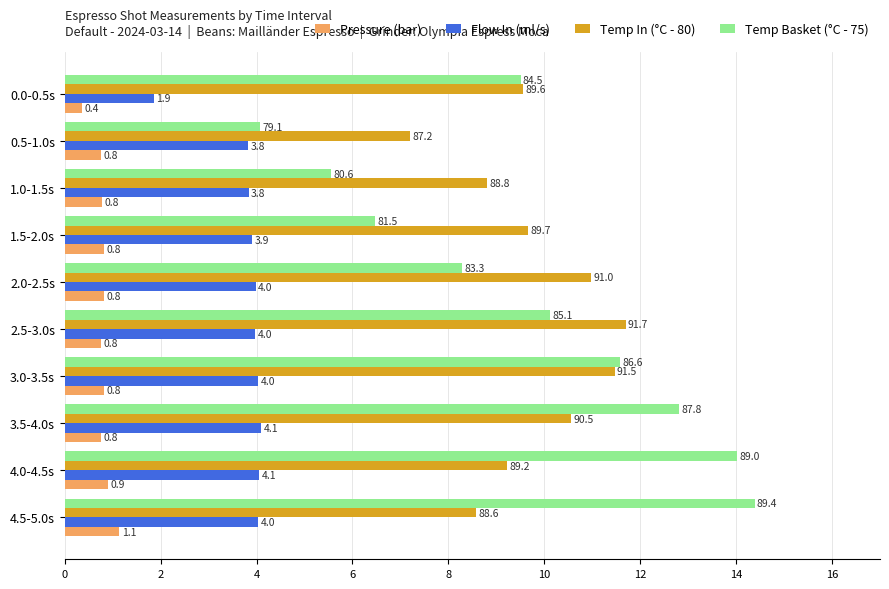

At which label is Temp Basket (°C - 75) closest to 9?

0.0-0.5s